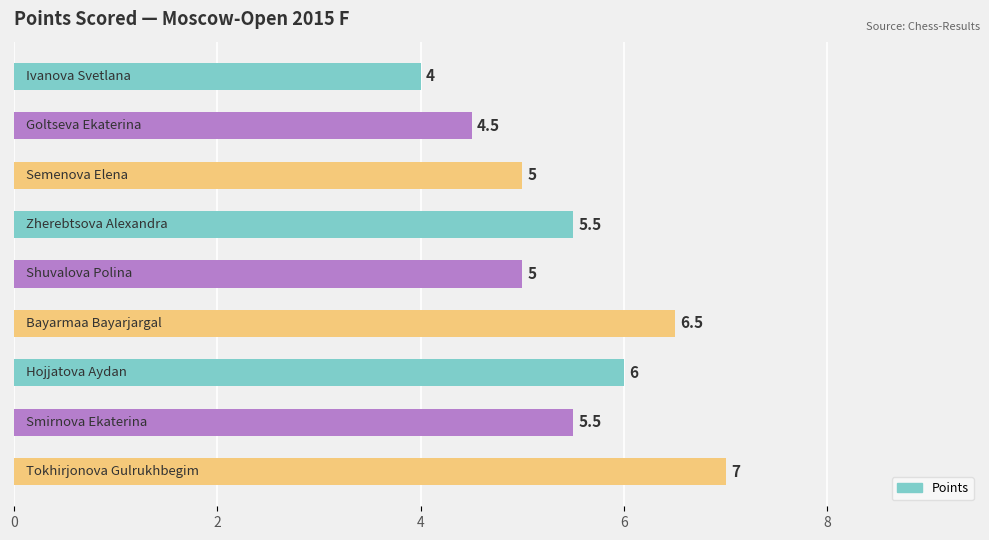

What is the difference between the maximum and minimum values?

3.0